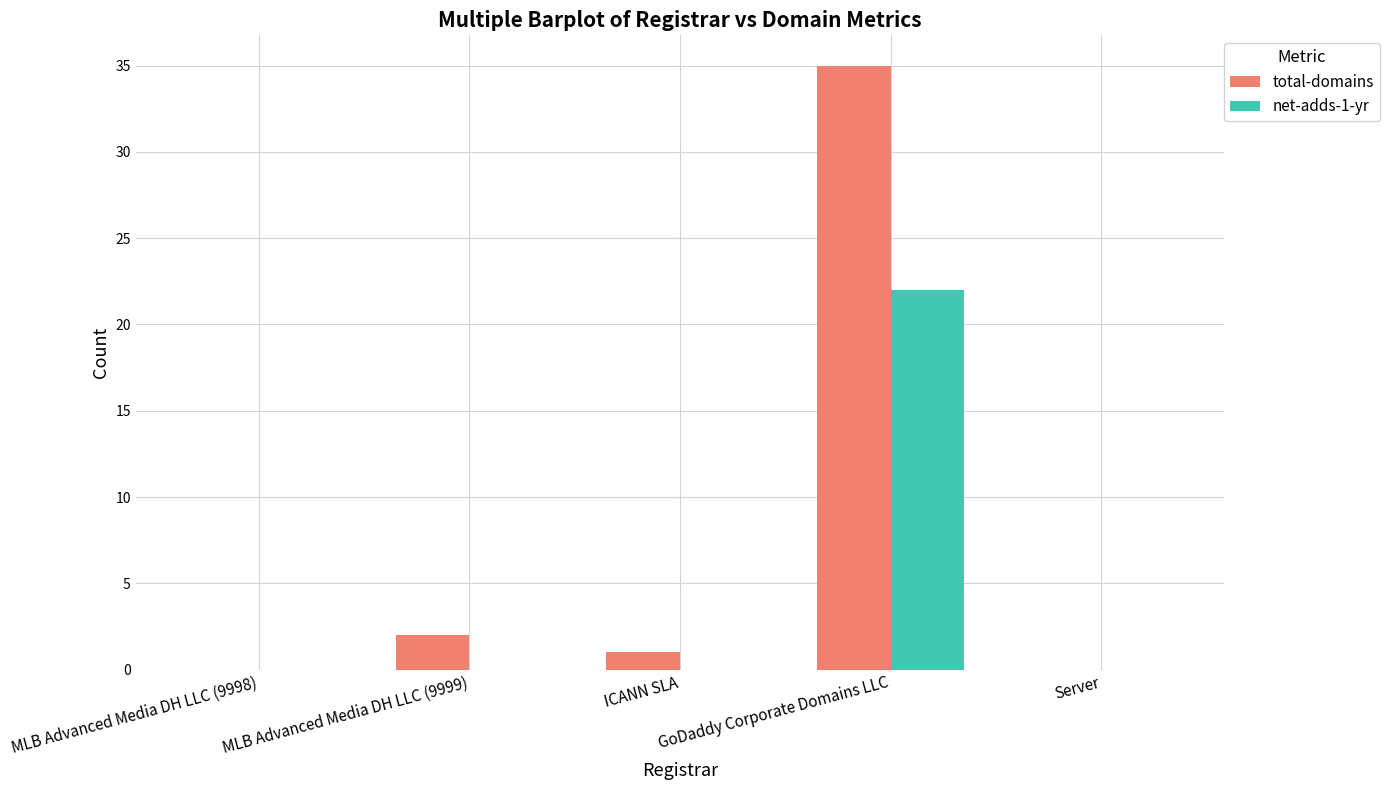

What is the maximum value shown in the chart?

35